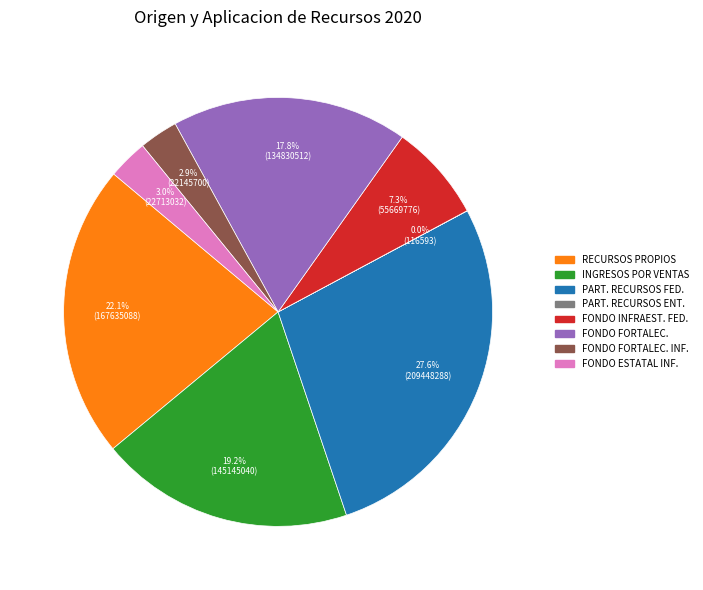

Is there any slice that represents more than half of the pie?

No